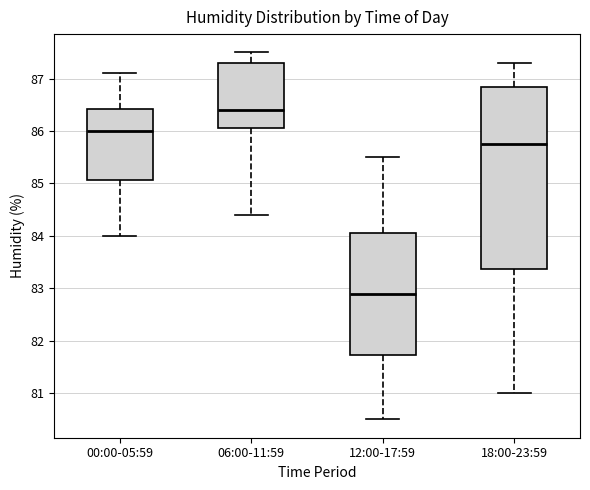

Reading left to right, read every box against the y-axis: the position of its median line, the range the box covers, and the ends of its whiskers. The values are not printed on the chart, so give them approximately, as read against the axis.

00:00-05:59: median 86.0, box 85.1 to 86.4, whiskers 84.0 to 87.1
06:00-11:59: median 86.4, box 86.1 to 87.3, whiskers 84.4 to 87.5
12:00-17:59: median 82.9, box 81.7 to 84.1, whiskers 80.5 to 85.5
18:00-23:59: median 85.8, box 83.4 to 86.9, whiskers 81.0 to 87.3